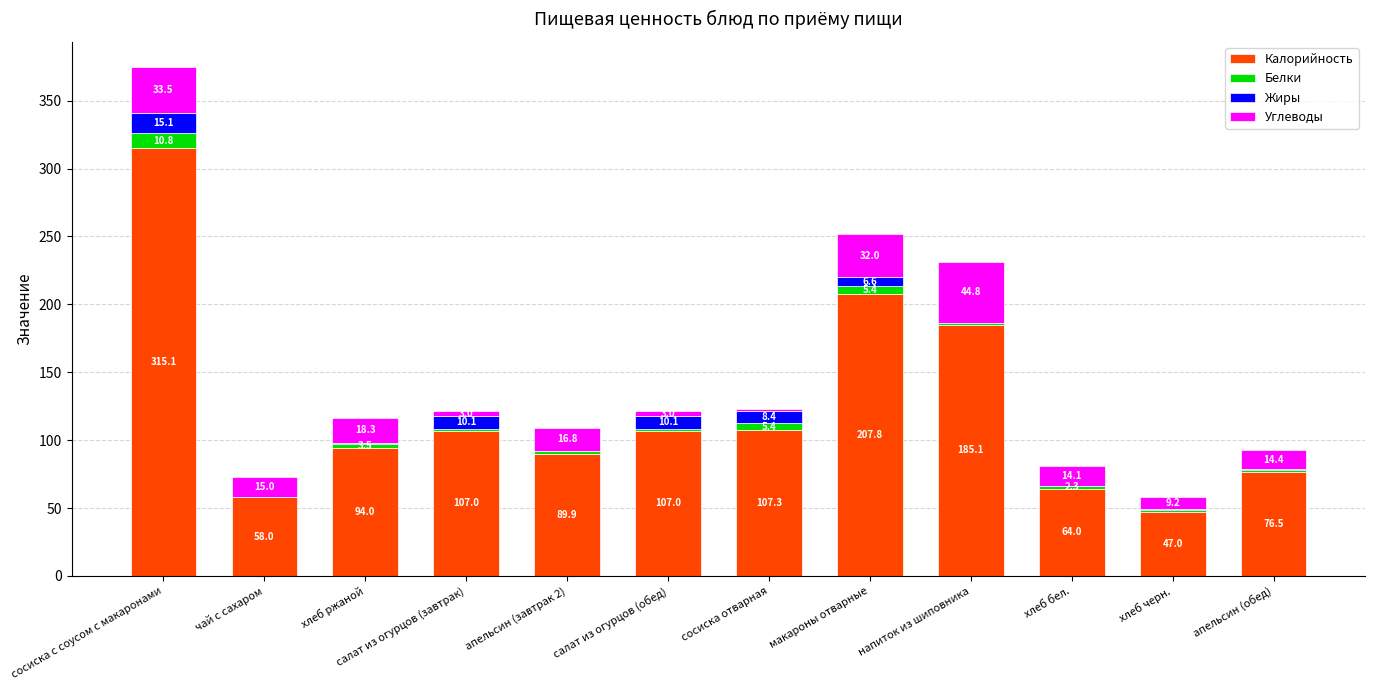

At which category is the sum across all series the highest?

сосиска с соусом с макаронами